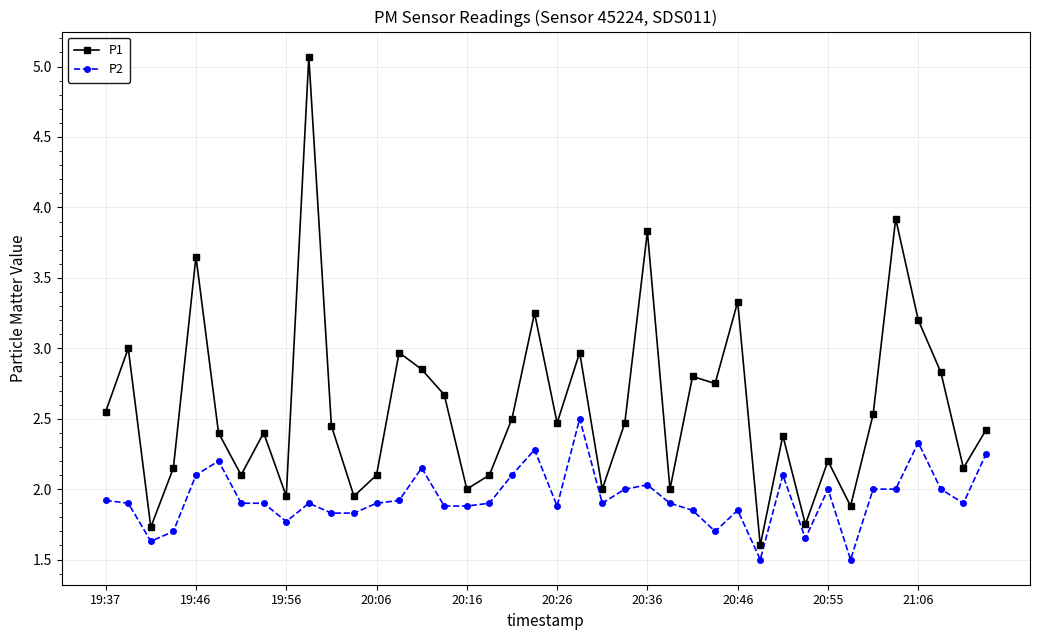

Which series has the largest total across all categories?

P1